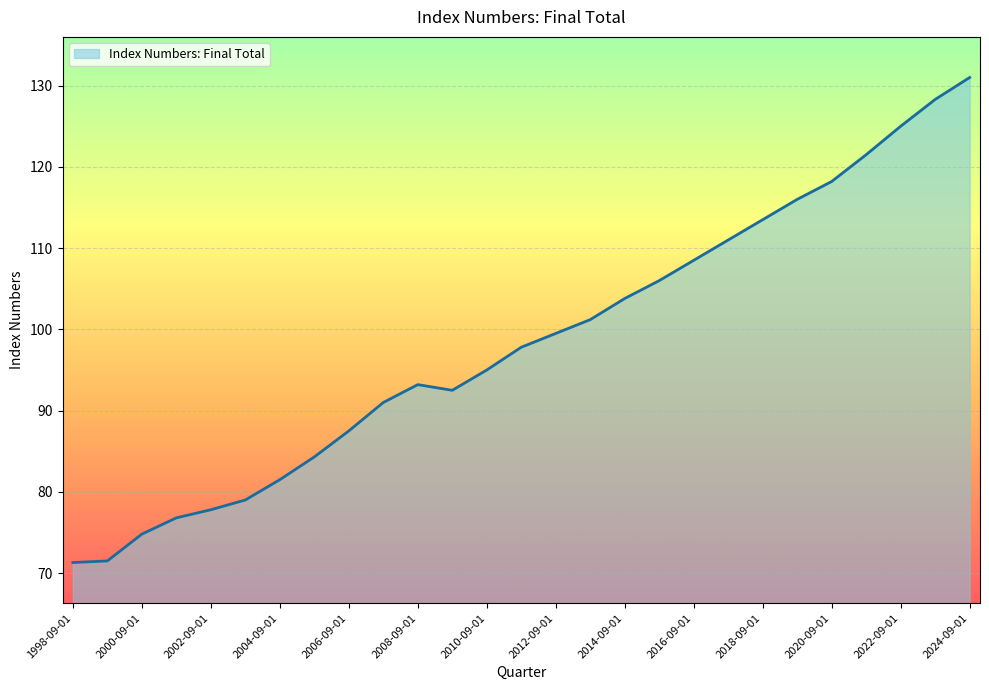

What is the smallest value displayed?

71.3